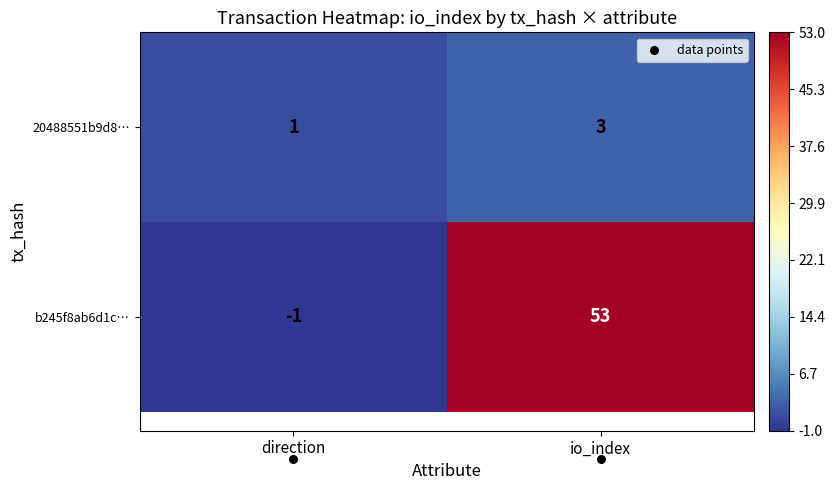

Count the number of data series in this chart.

2